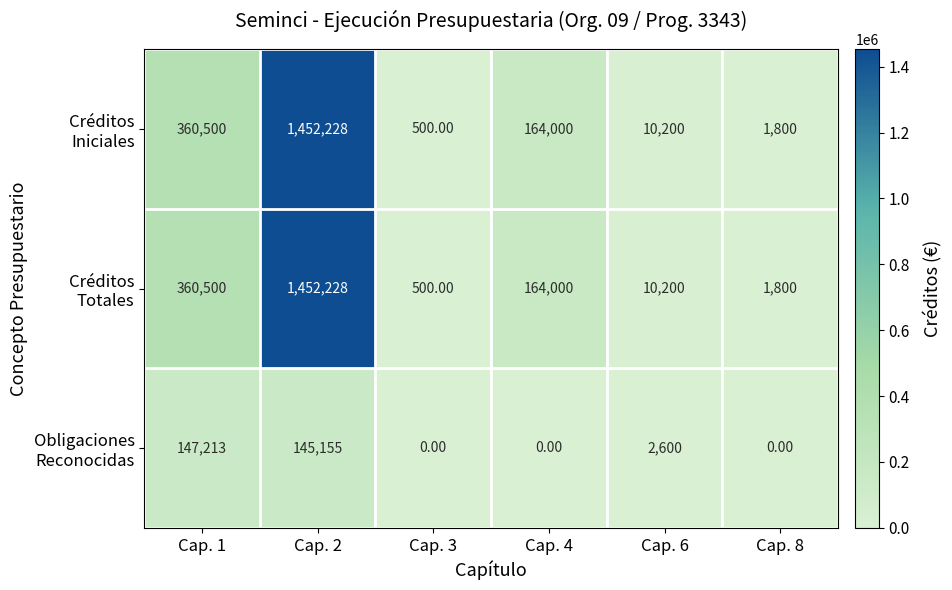

At which category is the sum across all series the highest?

Cap. 2